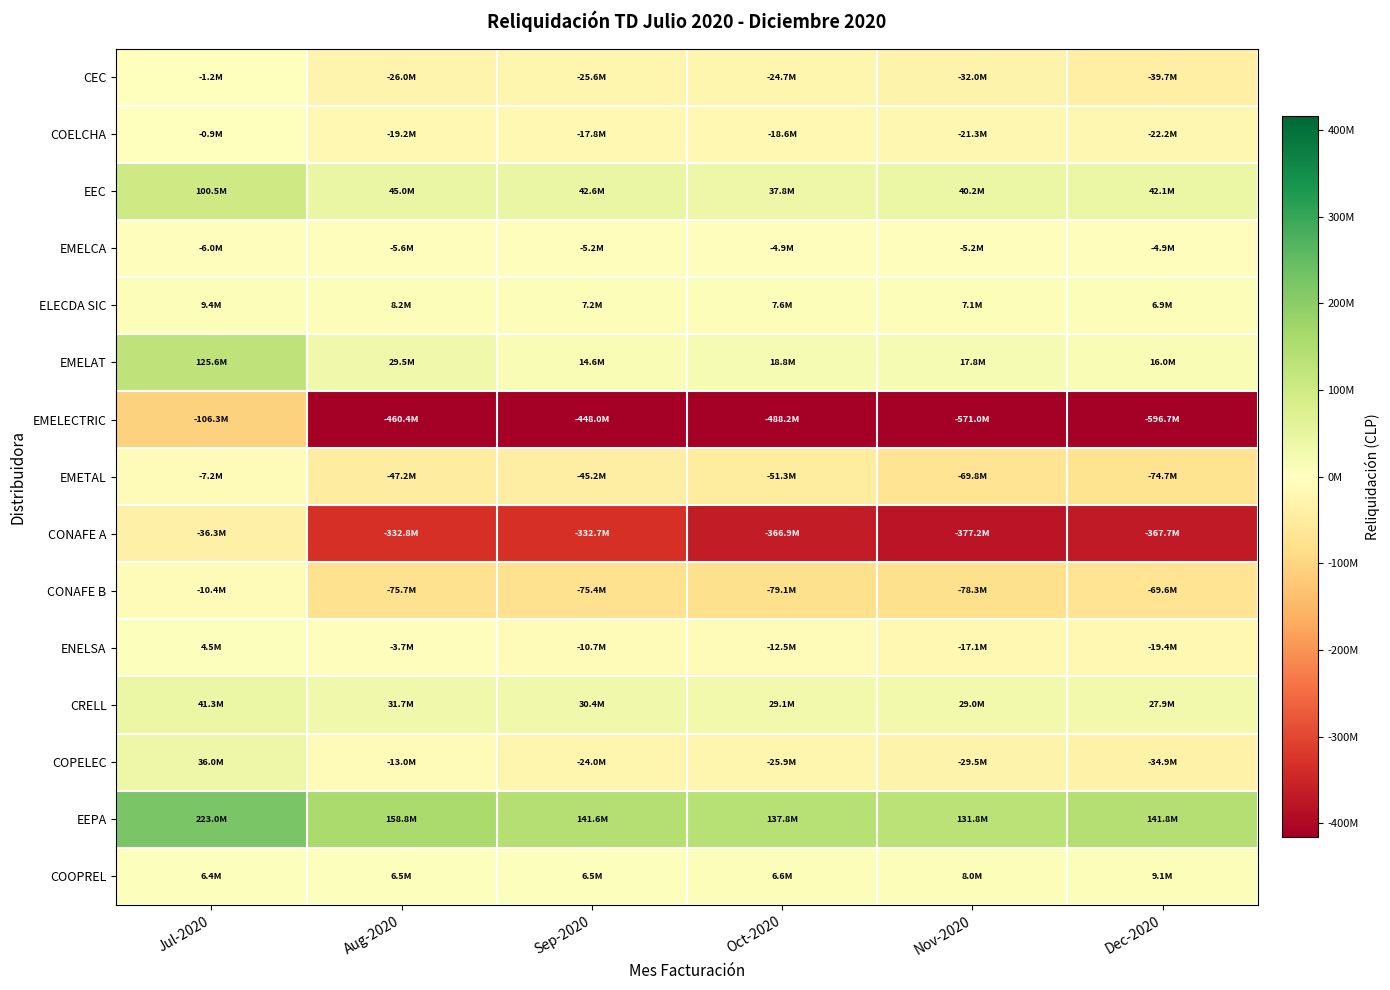

Which series has the widest spread of values?

EMELECTRIC